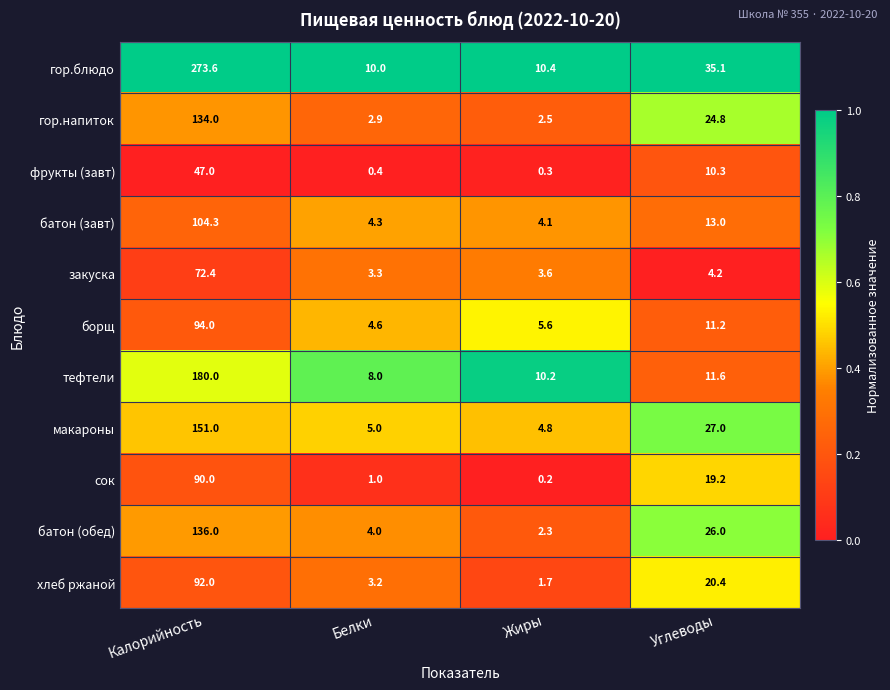

What is the spread (max minus min) of values at Калорийность?

226.6